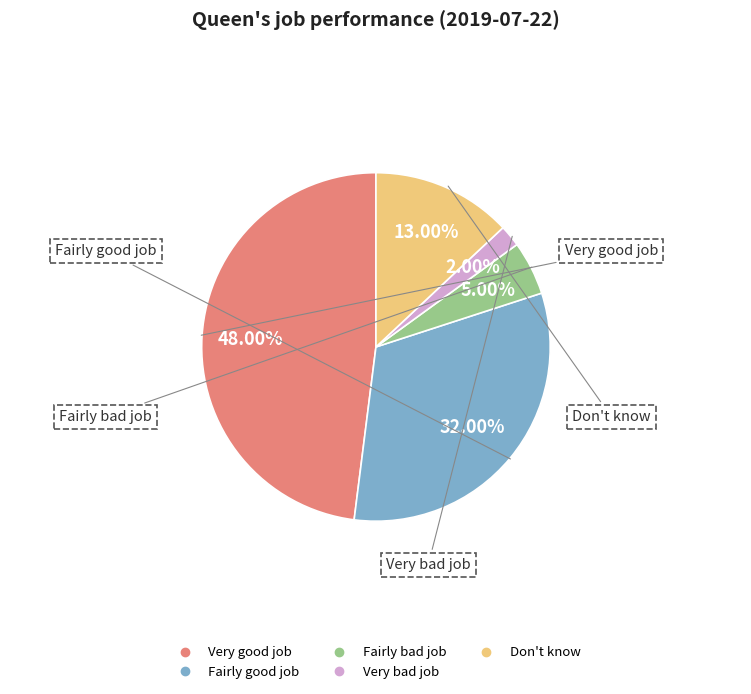

Is it true that Don't know is 13% of the pie?

True